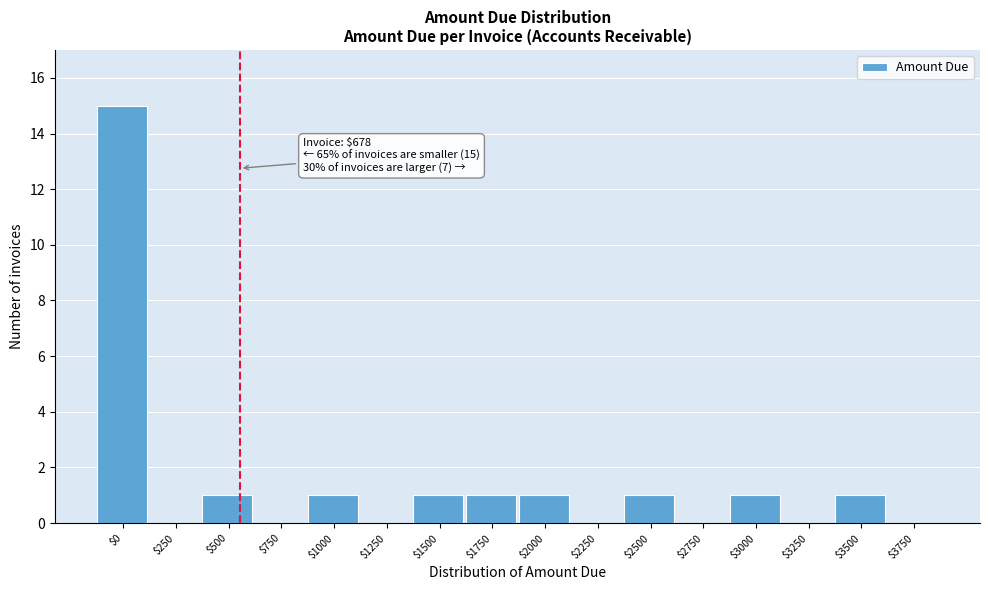

What is the sum of all values?

23